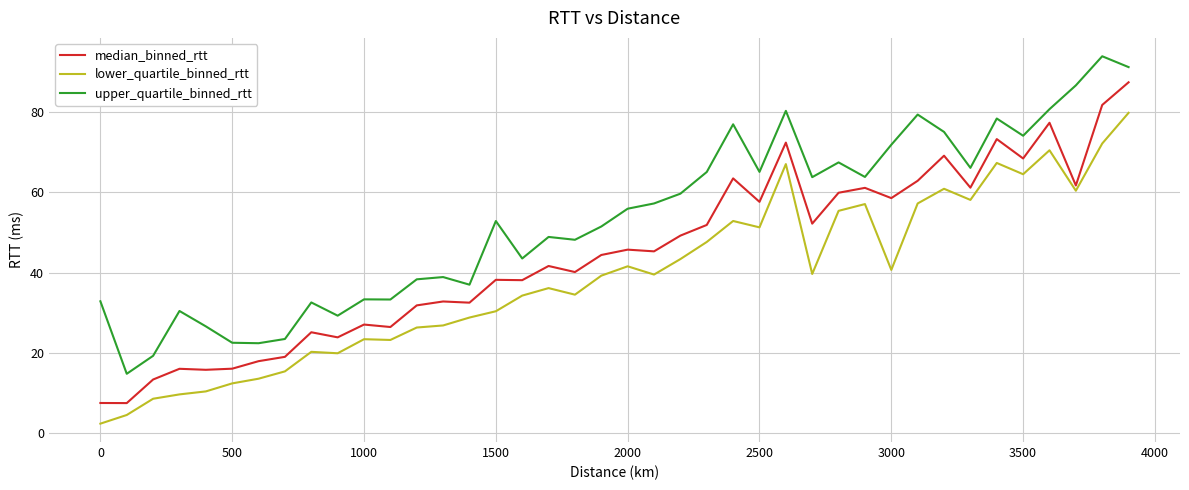

Which series has the largest total across all categories?

upper_quartile_binned_rtt